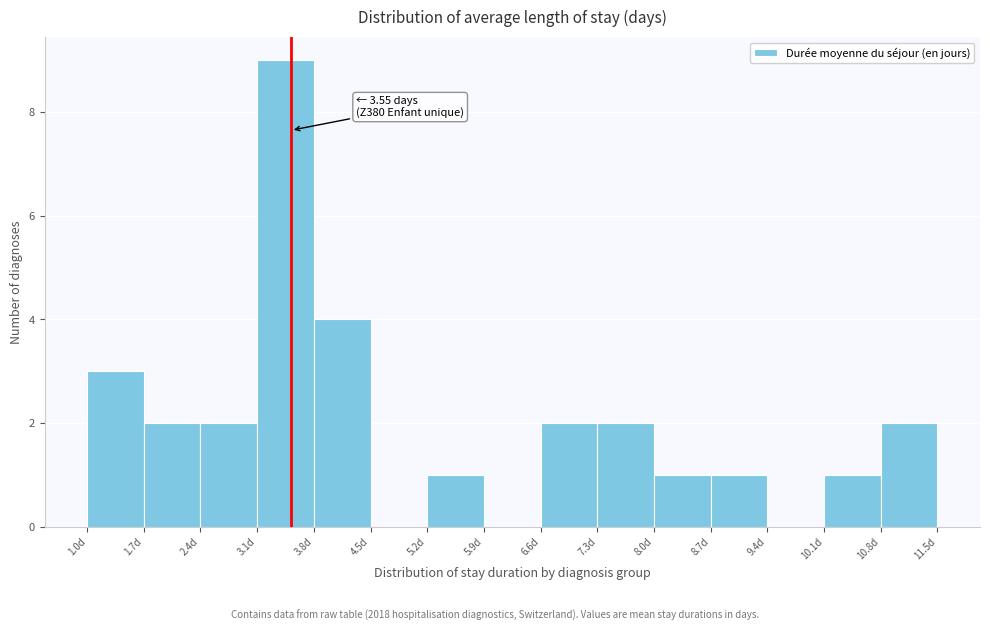

Over which range of the x-axis is the bar tallest?

3.1 to 3.8